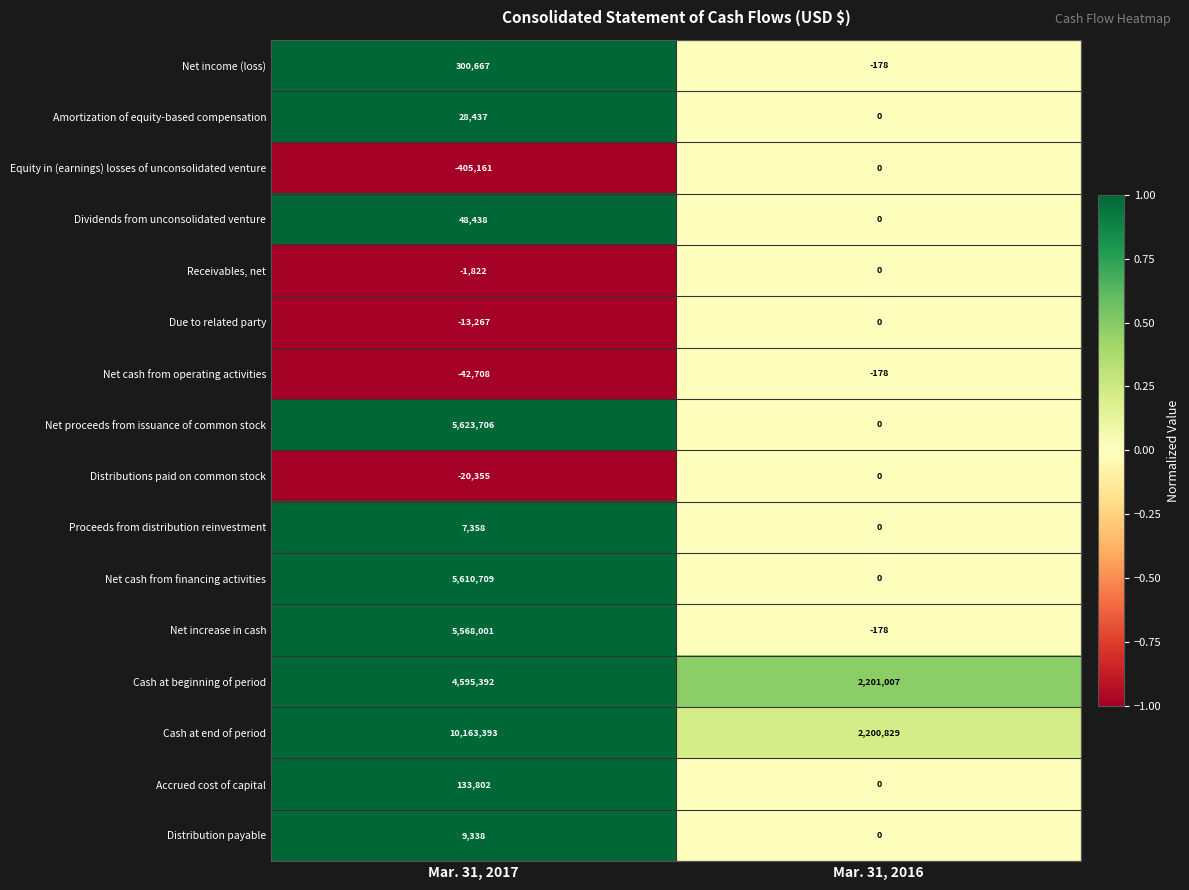

The value of Equity in (earnings) losses of unconsolidated venture at Mar. 31, 2017 is -174729. True or false?

False